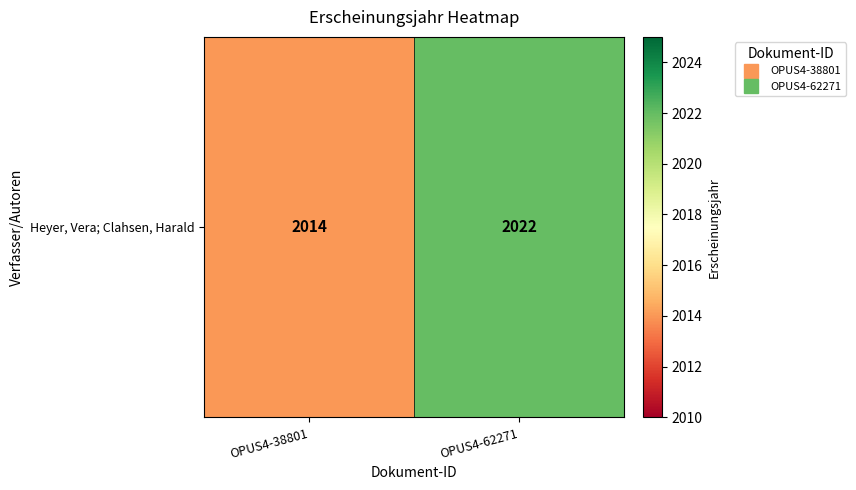

What is the change in value from OPUS4-38801 to OPUS4-62271?

+8